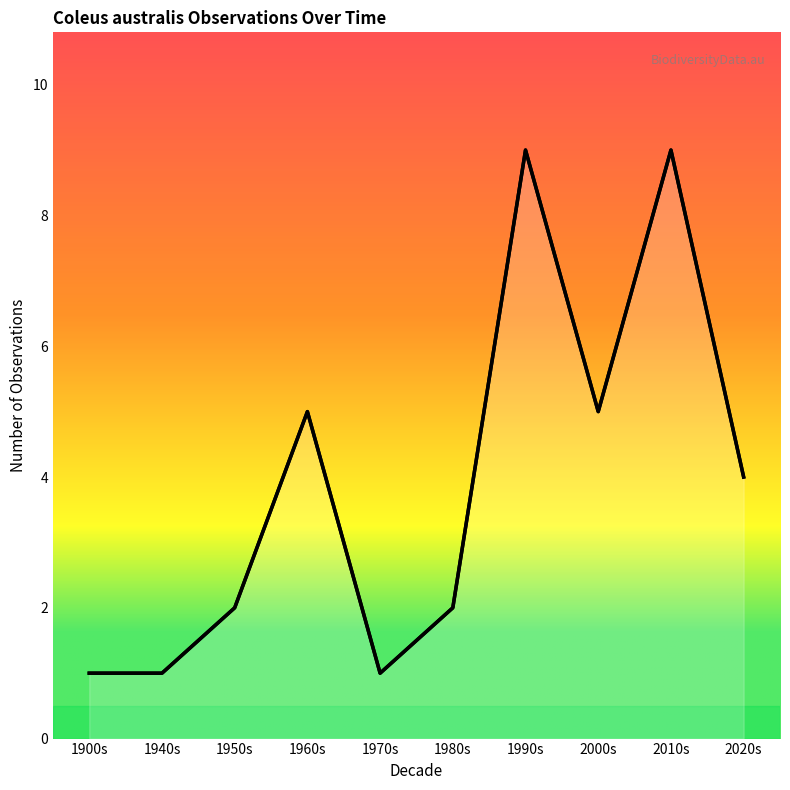

What is the minimum value shown in the chart?

1